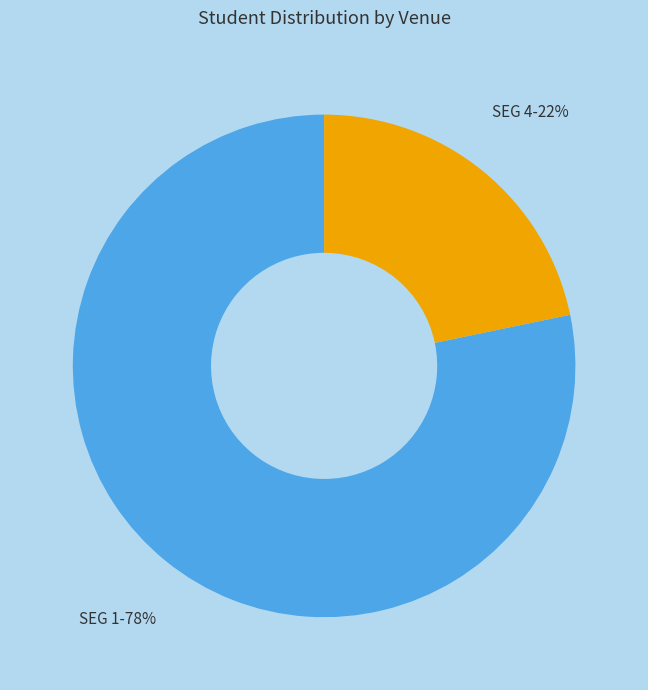

What is the largest slice in the pie chart?

SEG 1